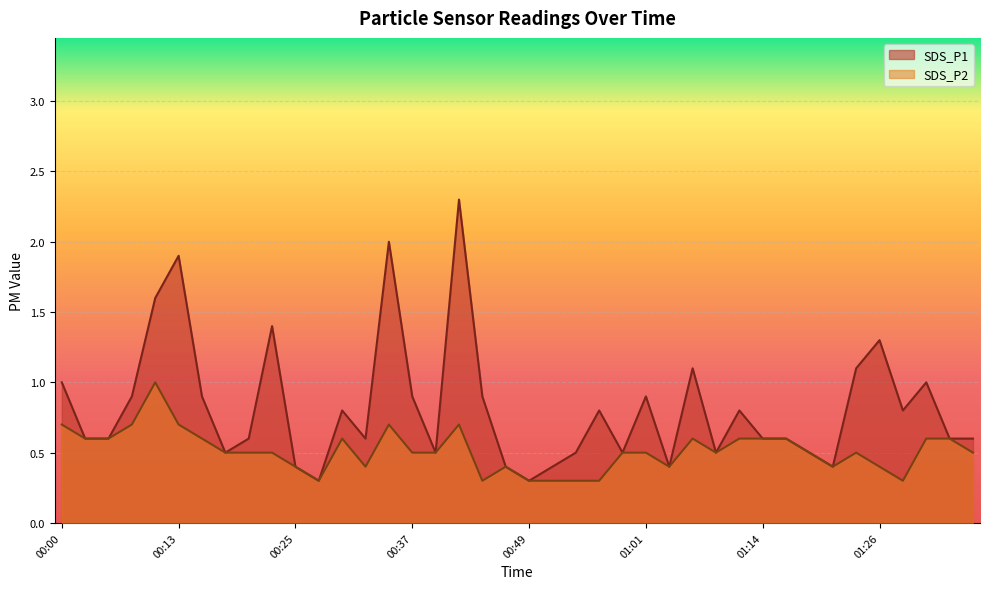

The SDS_P1 series shows 0.8 at 00:30. True or false?

True